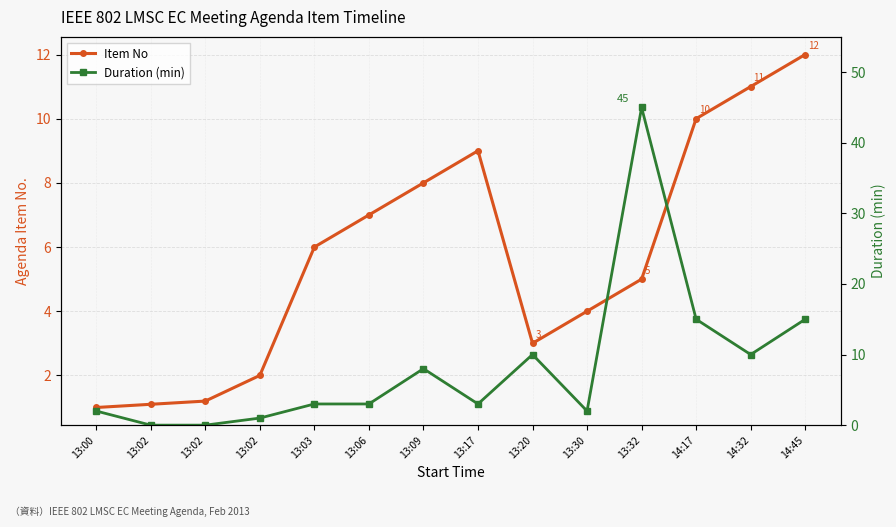

List the labels in order of Item No value, smallest first.

13:00, 13:02, 13:02, 13:02, 13:20, 13:30, 13:32, 13:03, 13:06, 13:09, 13:17, 14:17, 14:32, 14:45